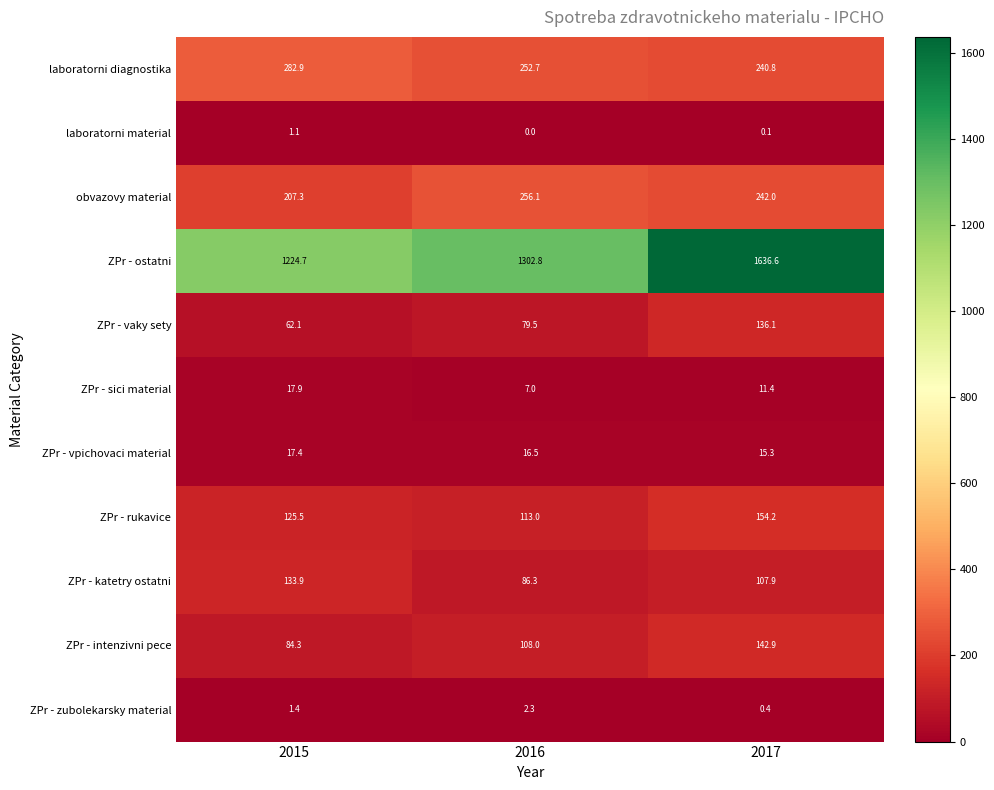

Rank the series by their maximum value, from lowest to highest.

laboratorni material, ZPr - zubolekarsky material, ZPr - vpichovaci material, ZPr - sici material, ZPr - katetry ostatni, ZPr - vaky sety, ZPr - intenzivni pece, ZPr - rukavice, obvazovy material, laboratorni diagnostika, ZPr - ostatni